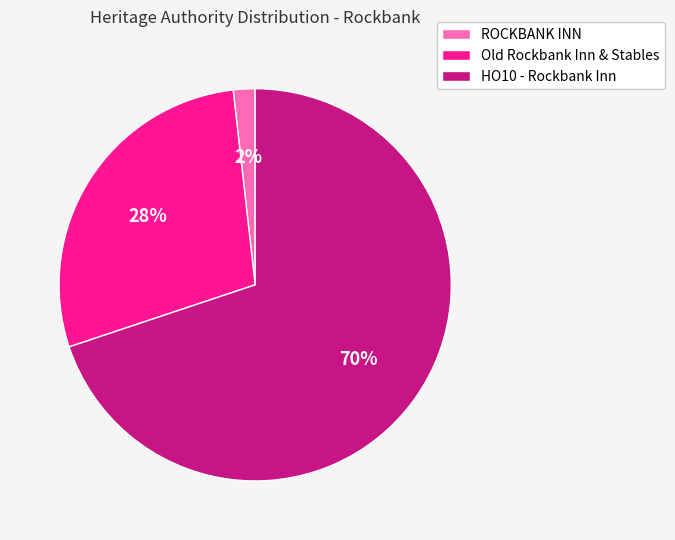

Which slice represents more than half of the pie?

HO10 - Rockbank Inn